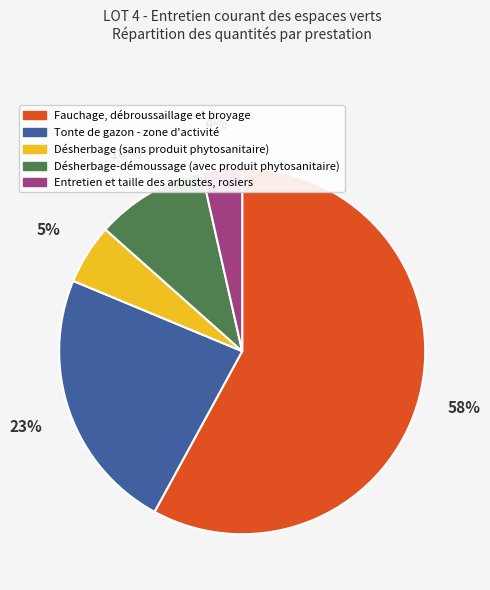

Between Désherbage-démoussage (avec produit phytosanitaire) and Tonte de gazon - zone d'activité, which is larger?

Tonte de gazon - zone d'activité